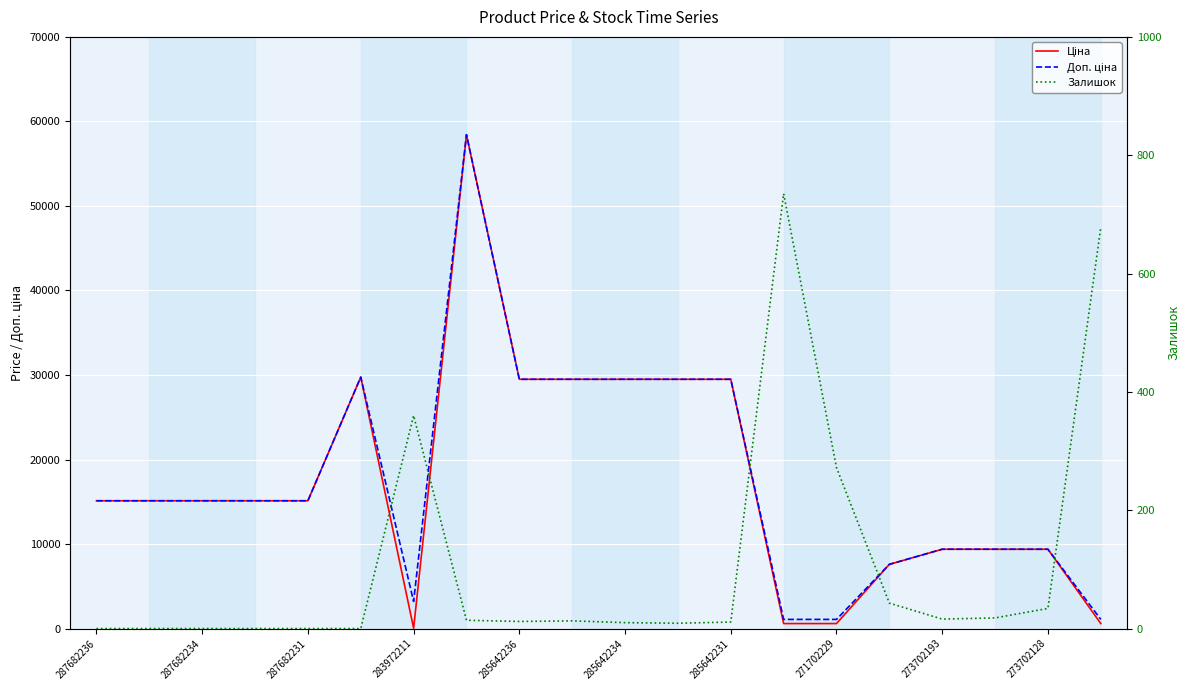

The value of Ціна at 285642234 is 29491.5. True or false?

True